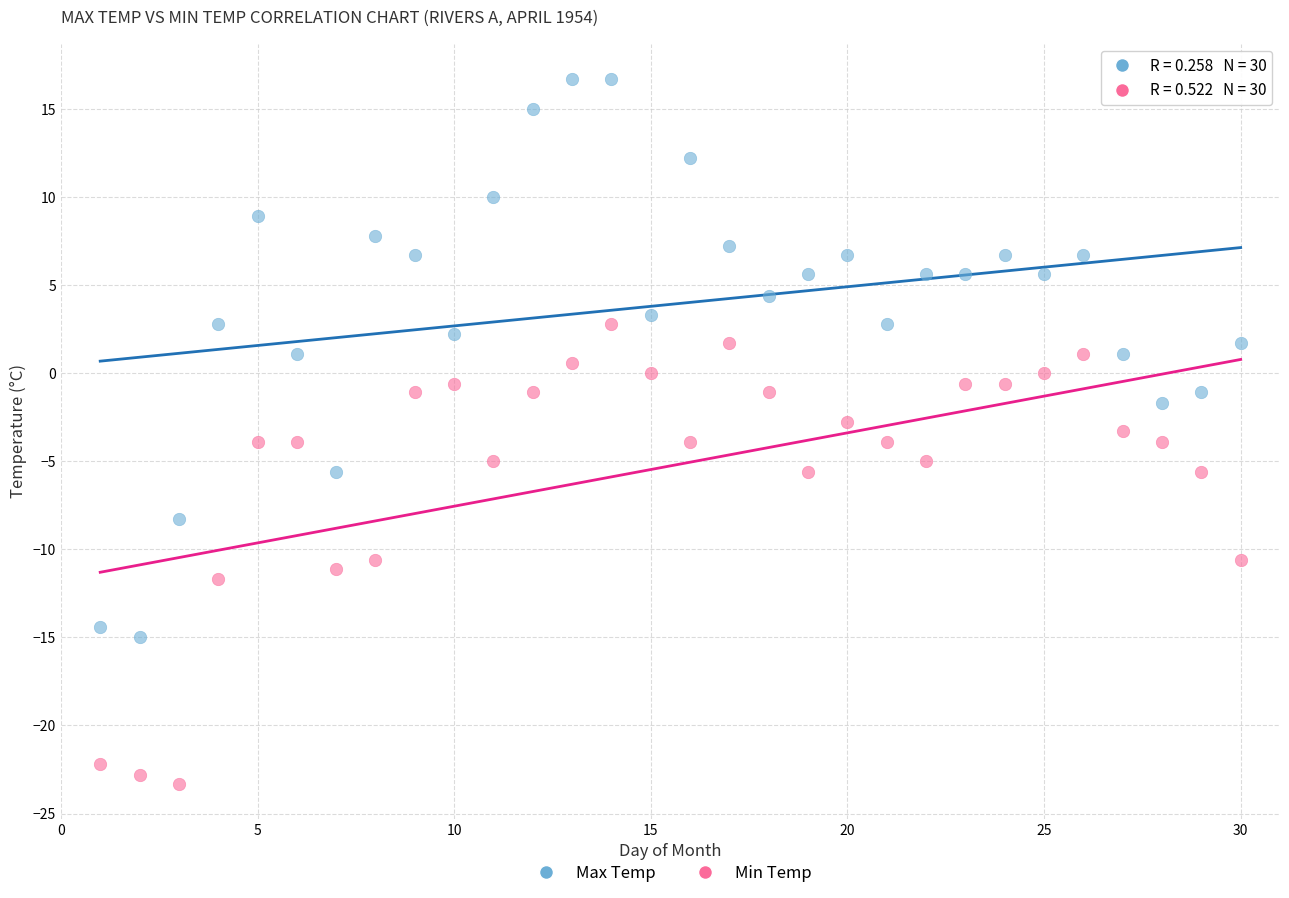

What is the X range (max minus min) for the scatter plot?

29.0